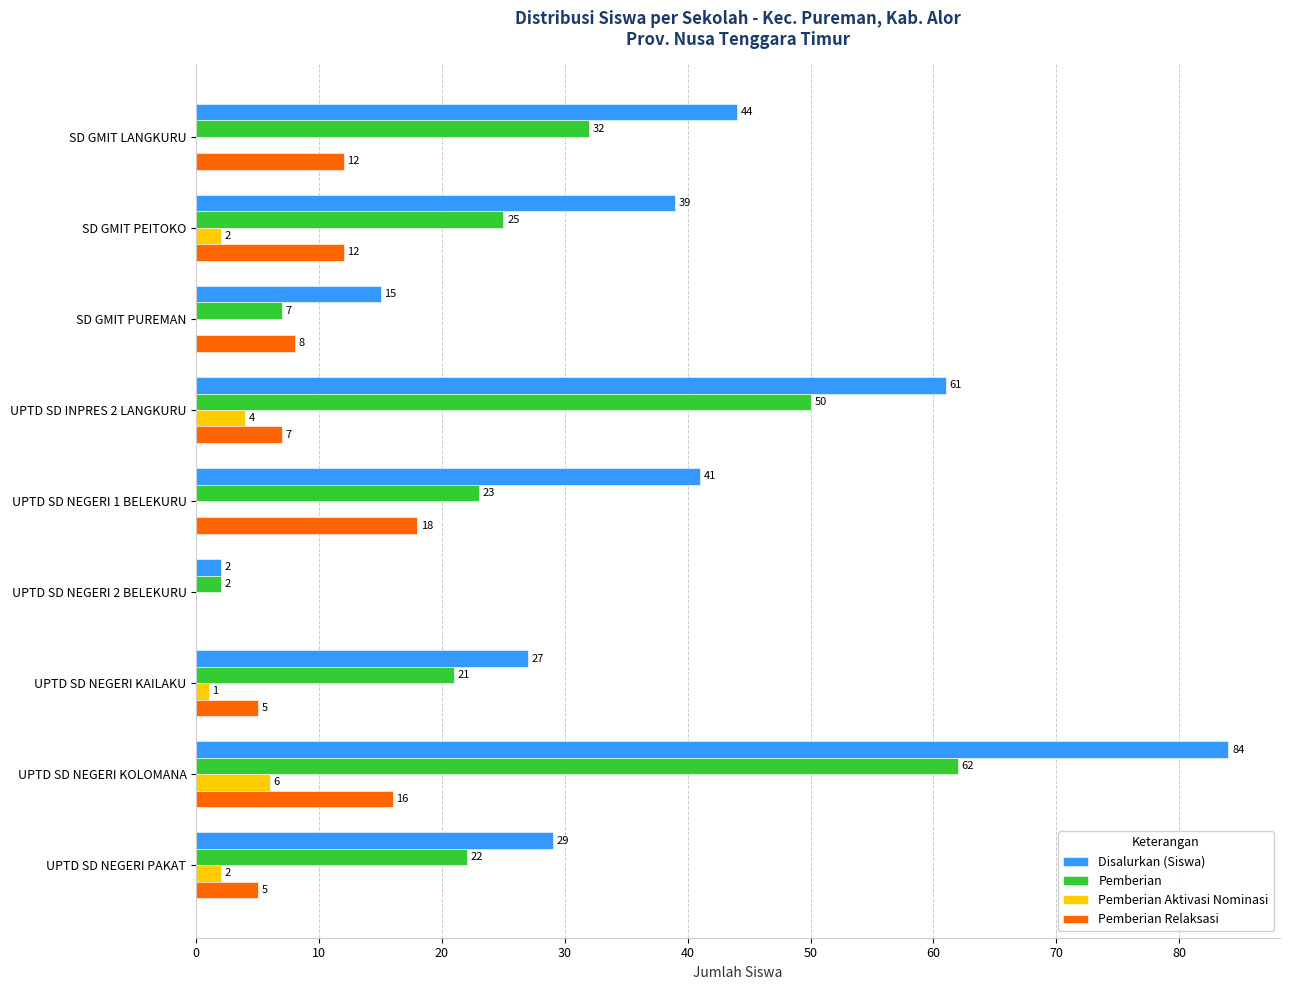

What is the sum of the Pemberian values at UPTD SD NEGERI KOLOMANA and UPTD SD NEGERI PAKAT?

84